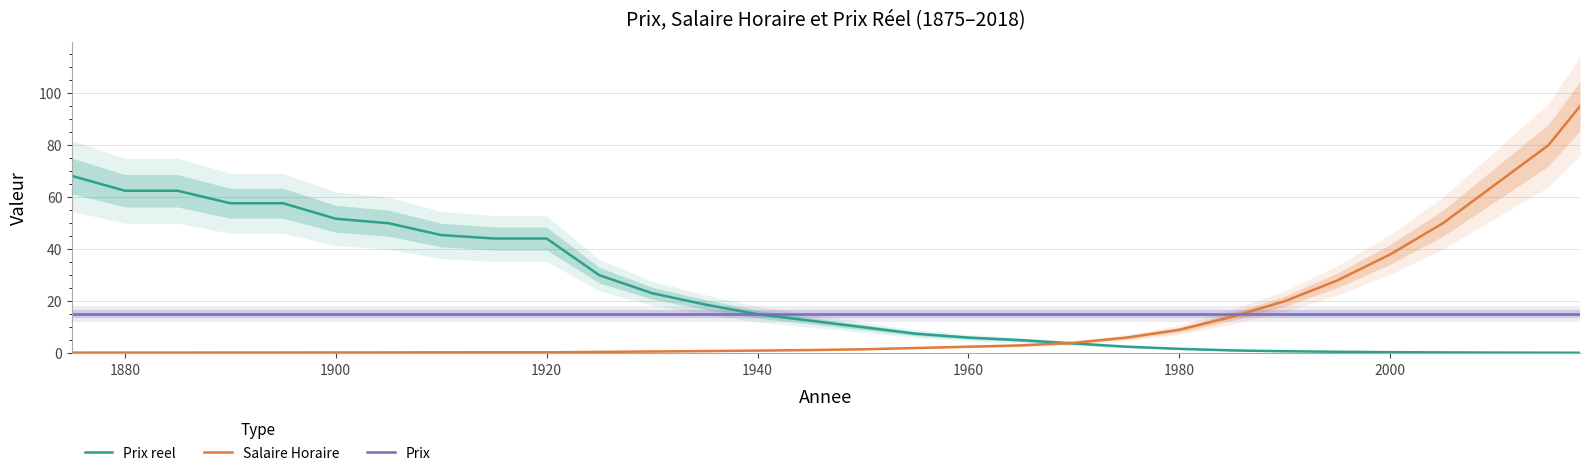

The value of Prix at 1900 is 4.7. True or false?

False